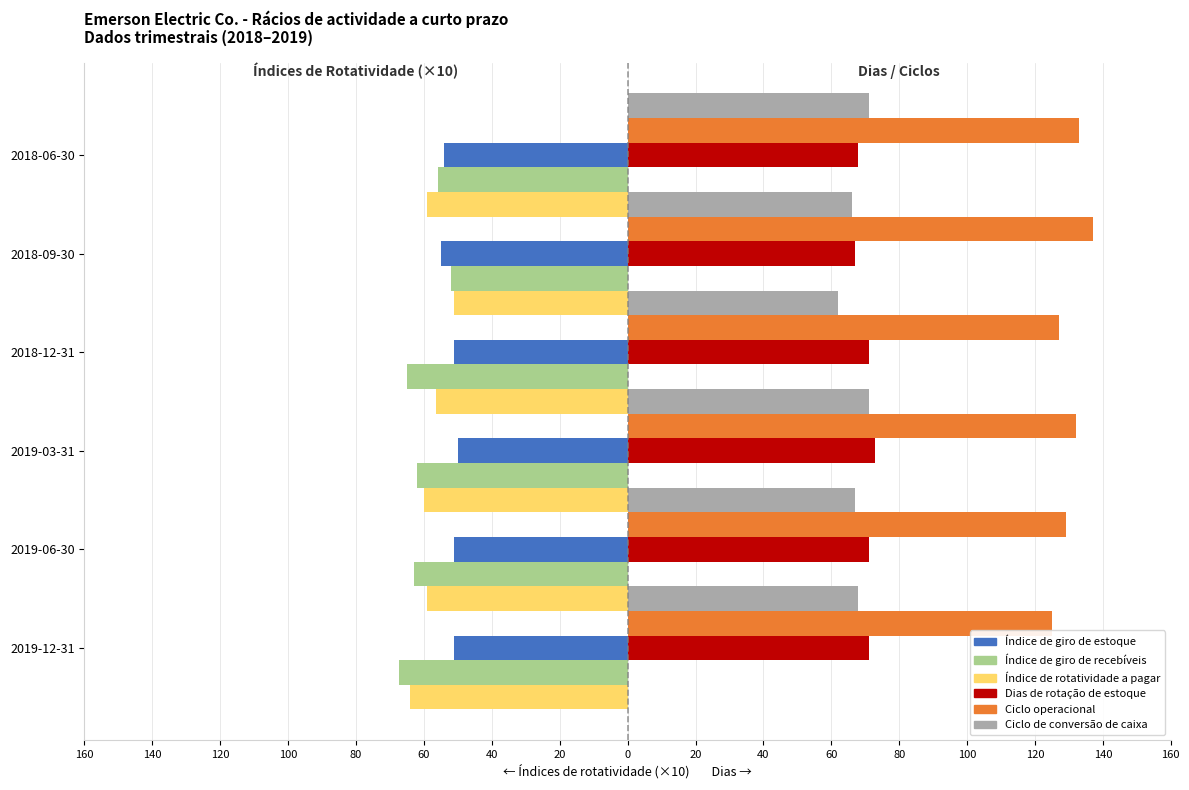

Count the number of data series in this chart.

6